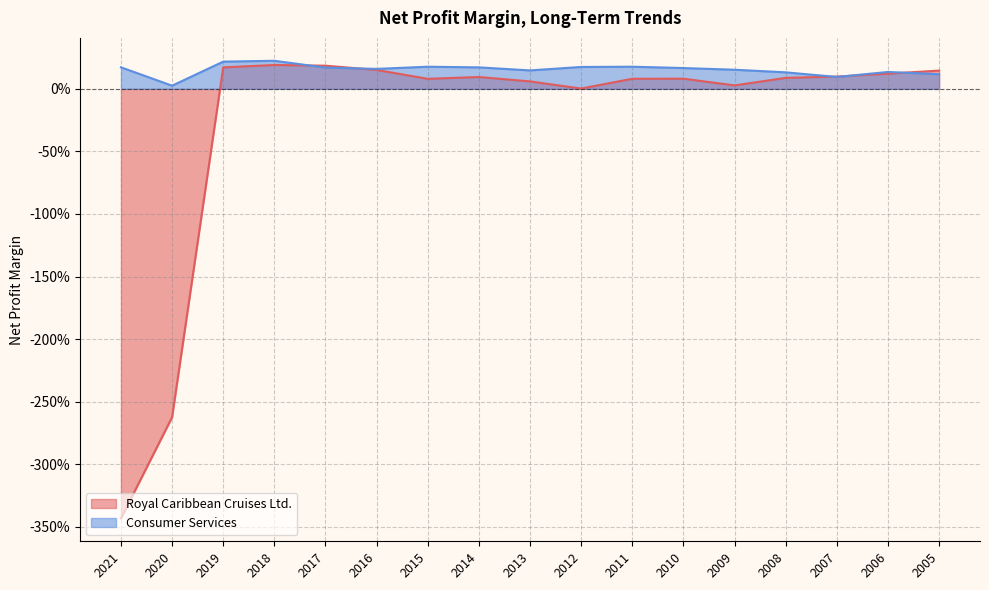

What are all the series names shown in the legend?

Royal Caribbean Cruises Ltd., Consumer Services